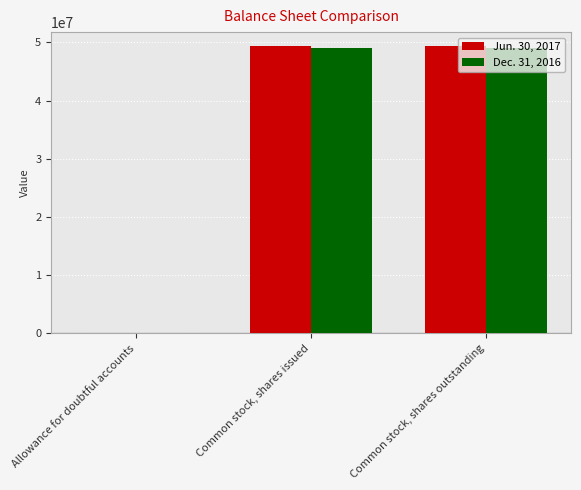

Are the bars grouped side by side (vs. stacked)?

Yes